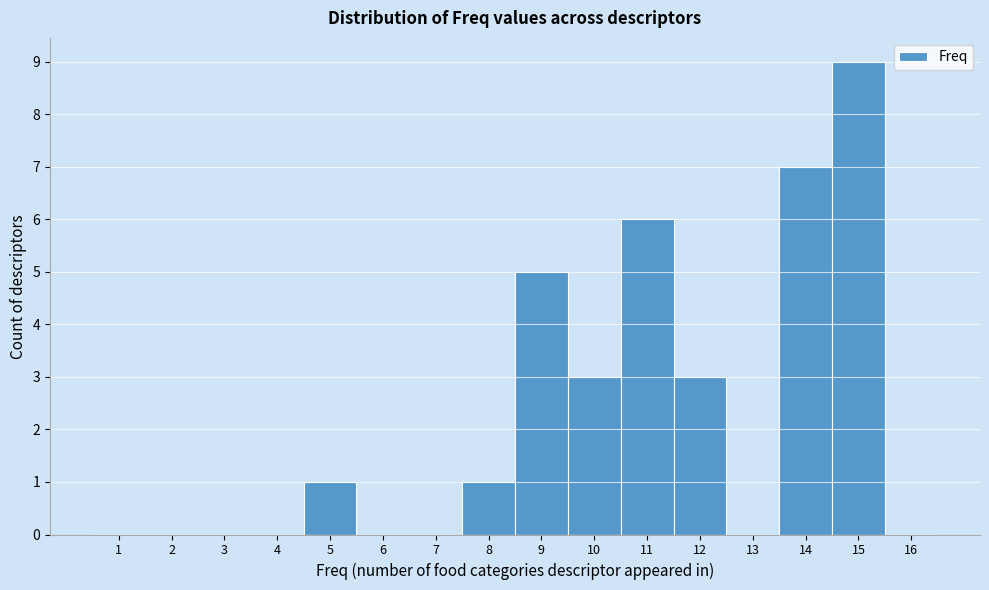

What is the height of the bar covering 13.5 to 14.5 on the x-axis? The values are not printed on the chart, so give them approximately, as read against the axis.

7